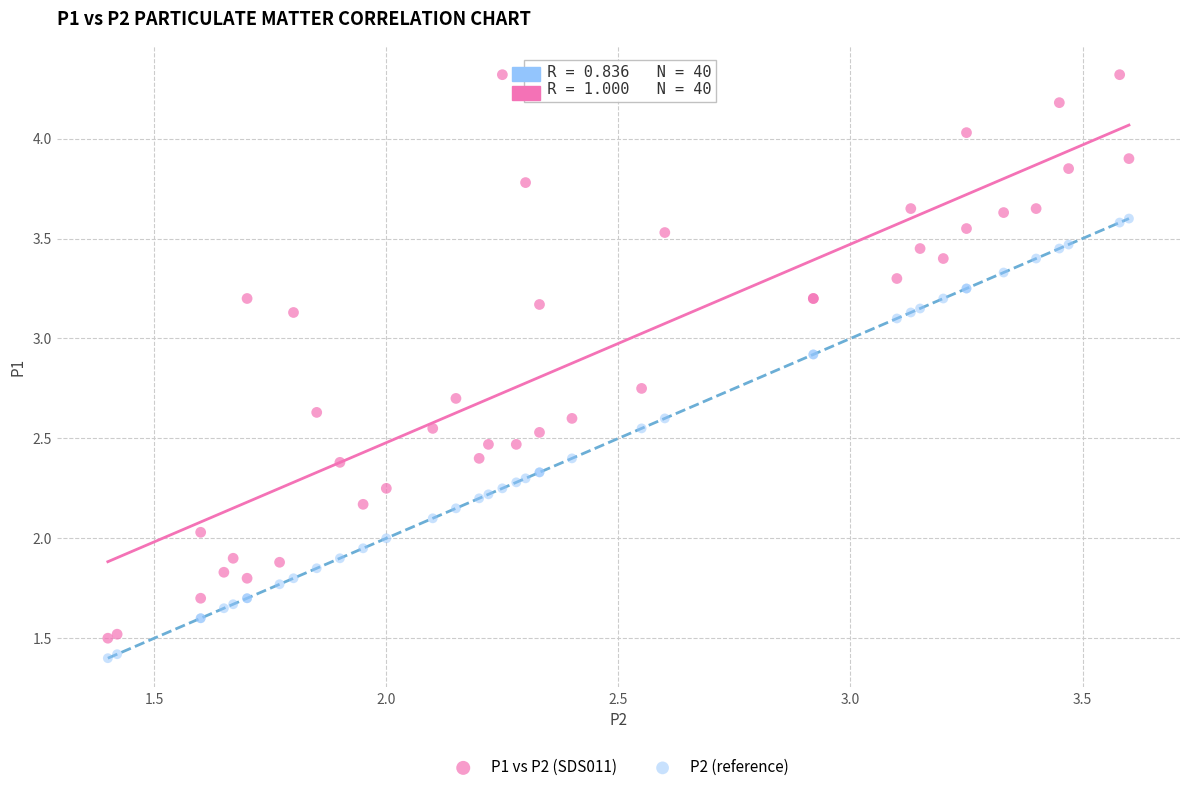

What are all the series names shown in the legend?

P1 vs P2 (SDS011), P2 (reference)